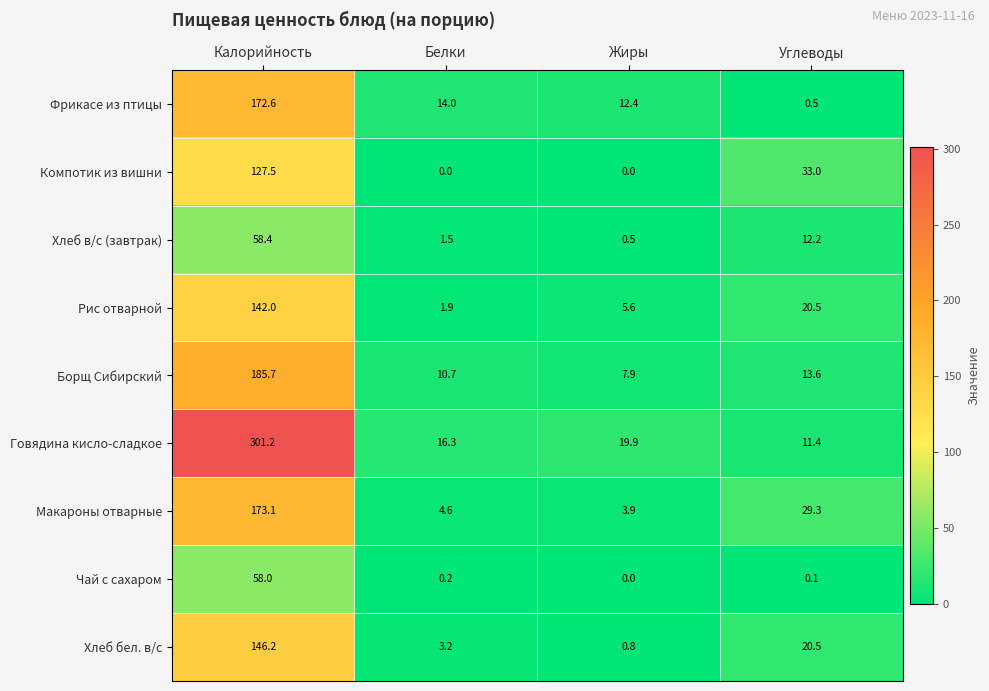

At which category is the sum across all series the highest?

Калорийность